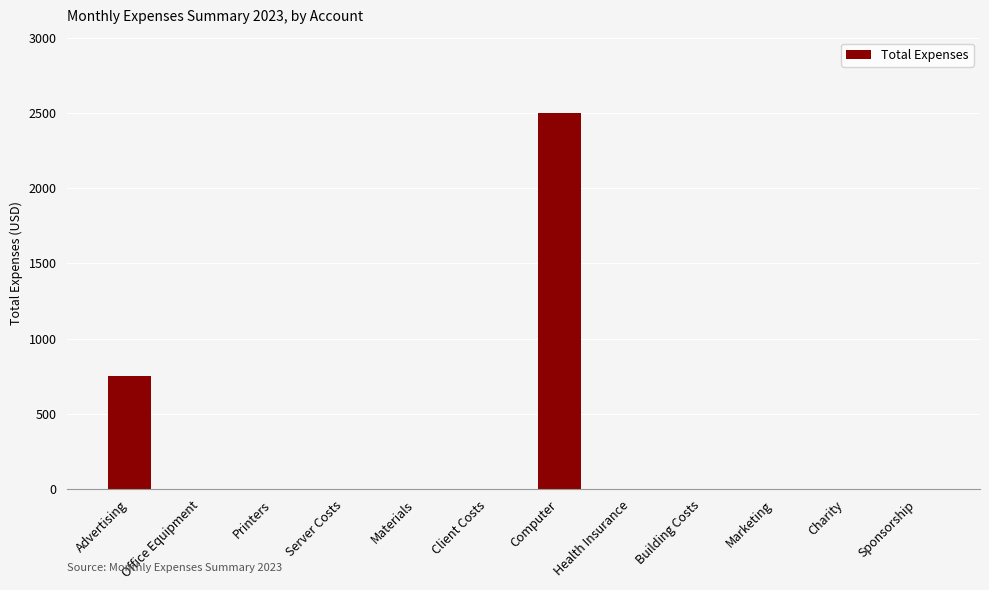

Reading right to left, extract all data points from this chart.

0.0	0.0	0.0	0.0	0.0	2500.0	0.0	0.0	0.0	0.0	0.0	750.8